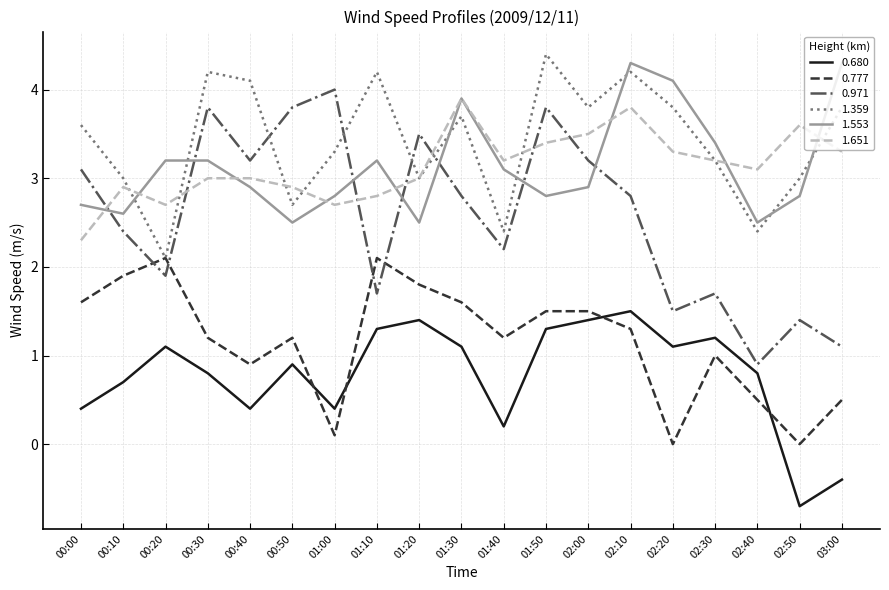

How many lines are shown in the chart?

6